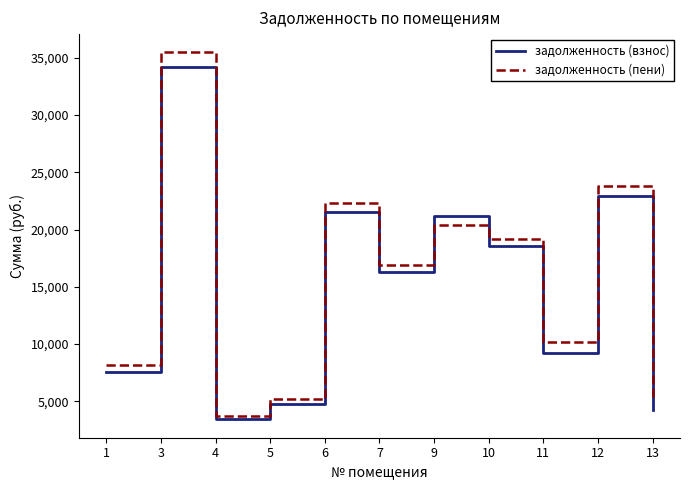

Is the value of задолженность (пени) at 4 greater than the value of задолженность (взнос) at 6?

No